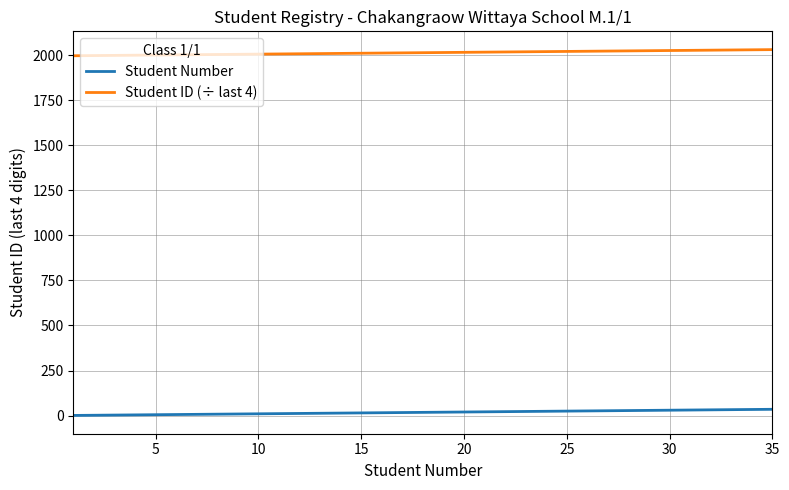

What is the average value of the Student Number series?

18